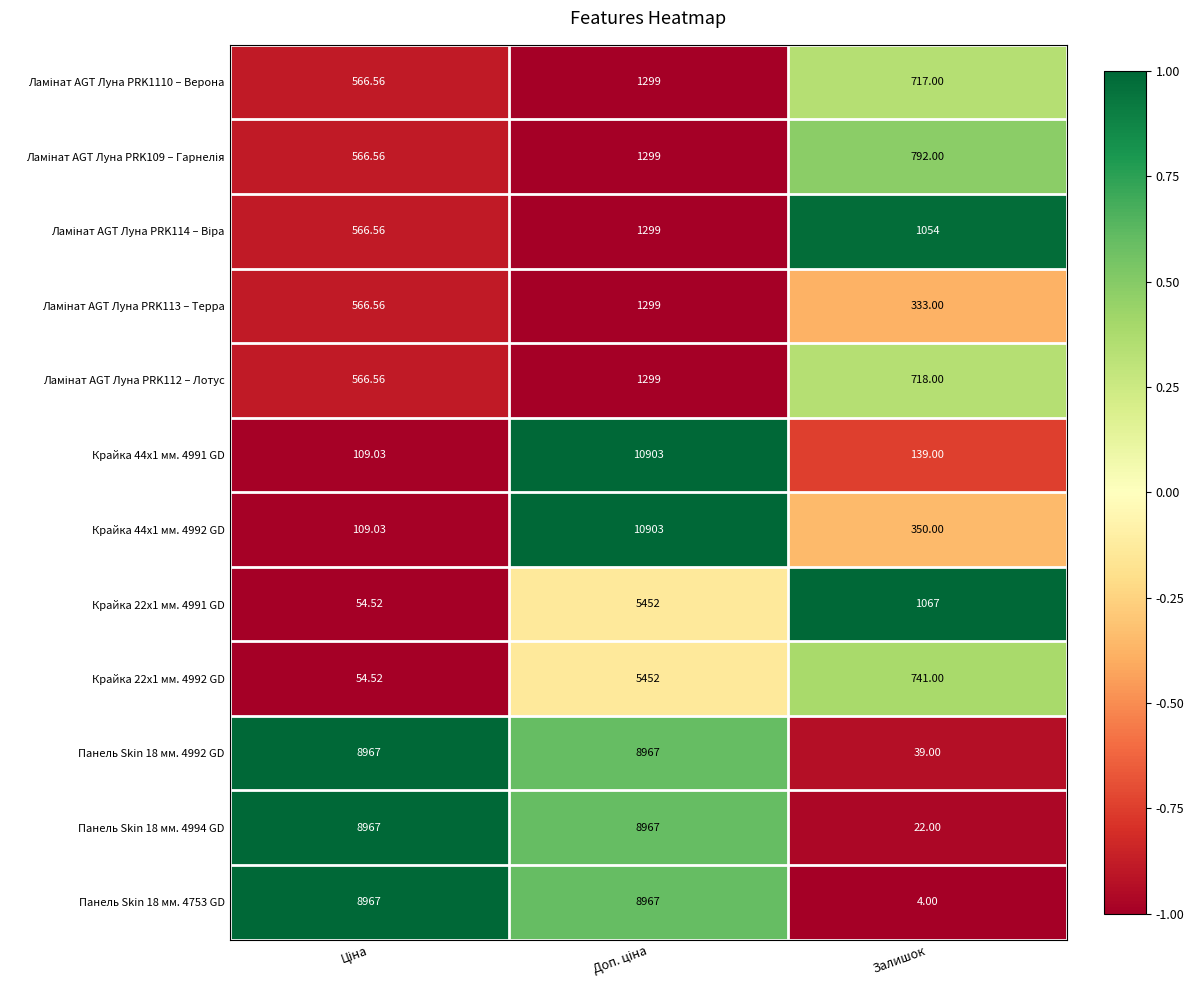

At which category does the chart reach its minimum across all series?

Залишок